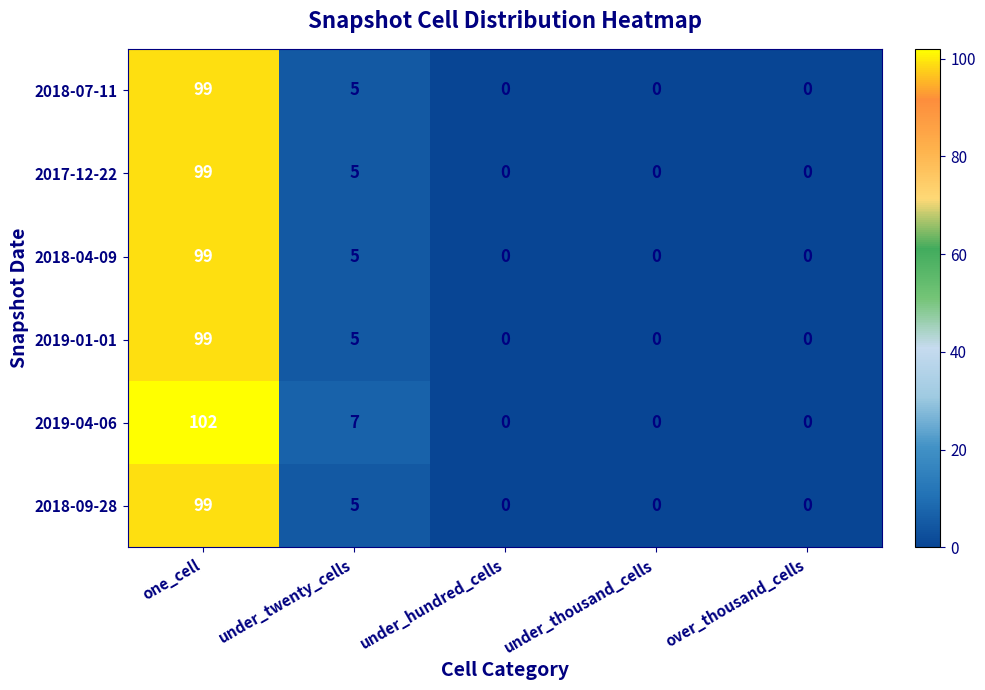

Reading left to right, what are all the values shown in this chart?

2018-07-11: one_cell=99	under_twenty_cells=5	under_hundred_cells=0	under_thousand_cells=0	over_thousand_cells=0
2017-12-22: one_cell=99	under_twenty_cells=5	under_hundred_cells=0	under_thousand_cells=0	over_thousand_cells=0
2018-04-09: one_cell=99	under_twenty_cells=5	under_hundred_cells=0	under_thousand_cells=0	over_thousand_cells=0
2019-01-01: one_cell=99	under_twenty_cells=5	under_hundred_cells=0	under_thousand_cells=0	over_thousand_cells=0
2019-04-06: one_cell=102	under_twenty_cells=7	under_hundred_cells=0	under_thousand_cells=0	over_thousand_cells=0
2018-09-28: one_cell=99	under_twenty_cells=5	under_hundred_cells=0	under_thousand_cells=0	over_thousand_cells=0